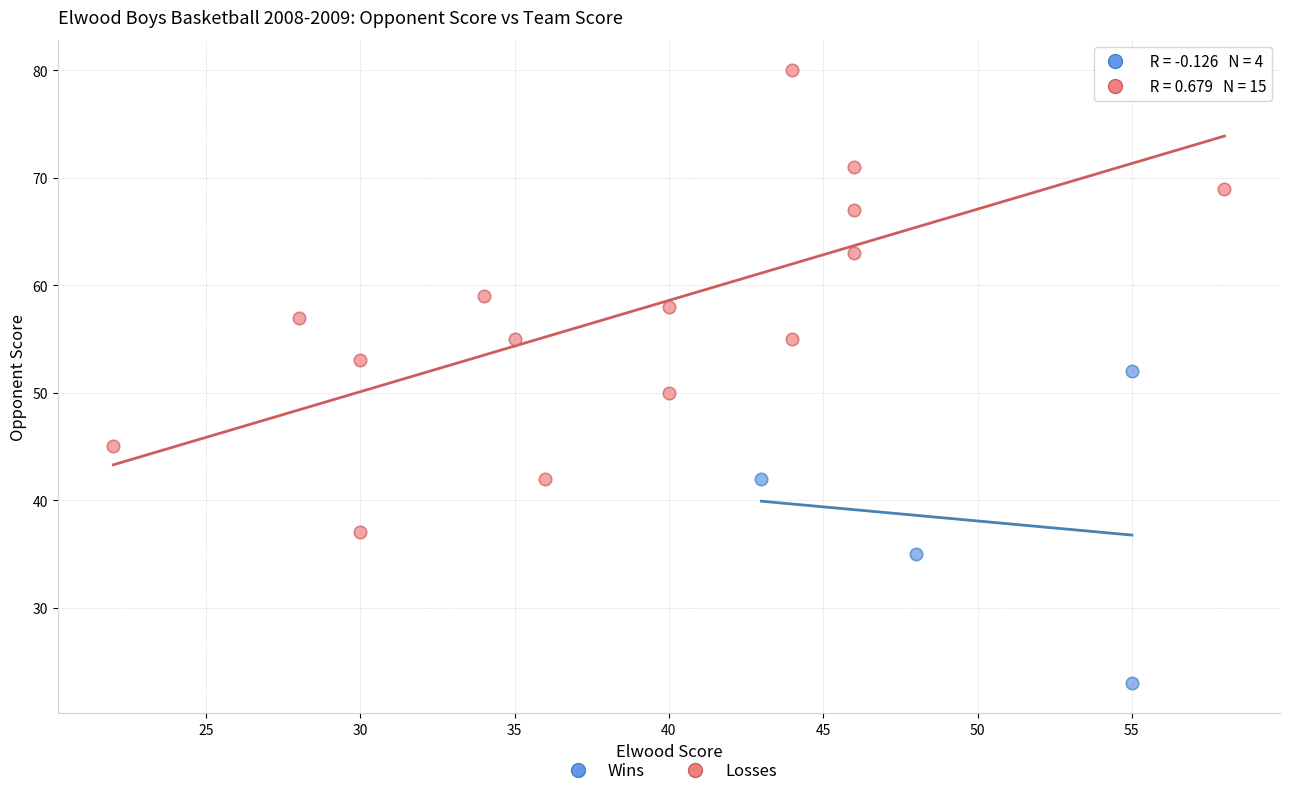

Which series reaches the minimum Y coordinate?

Wins